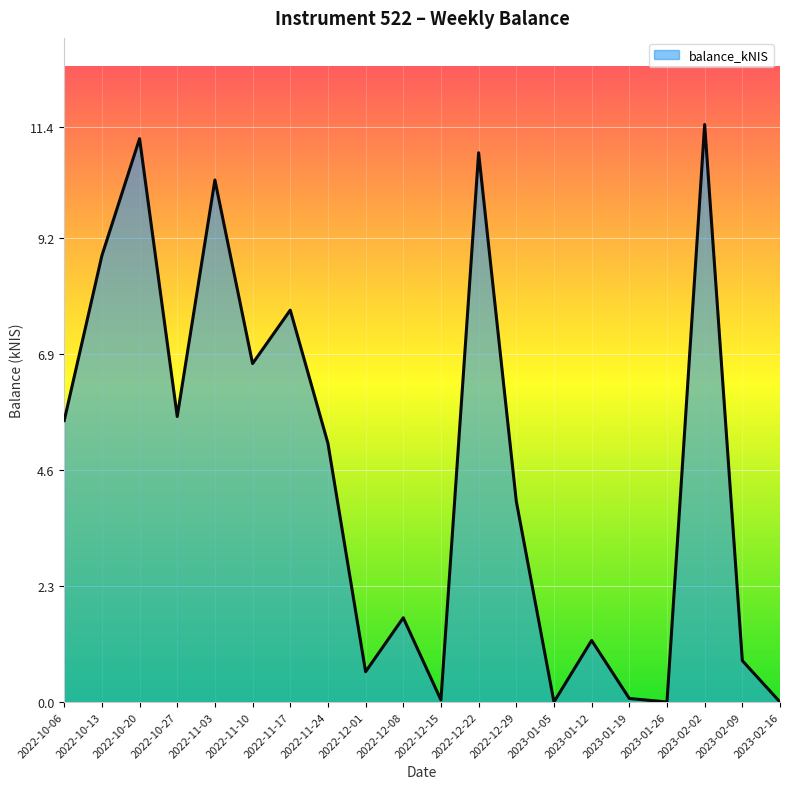

What is the difference between the second highest and second lowest values?

11.2